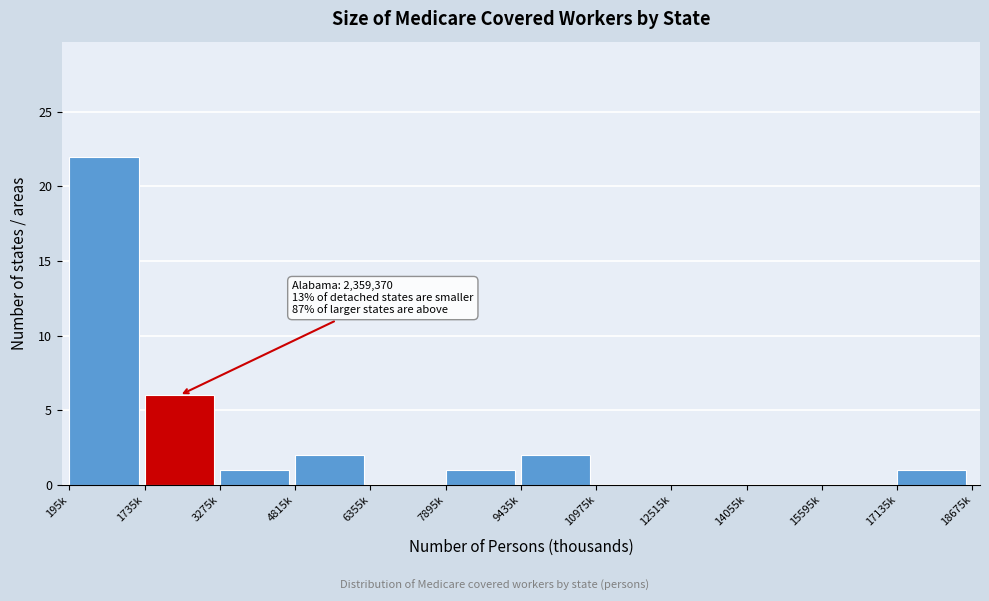

Reading left to right, extract all data points from this chart.

195k=22	1735k=6	3275k=1	4815k=2	6355k=0	7895k=1	9435k=2	10975k=0	12515k=0	14055k=0	15595k=0	17135k=1